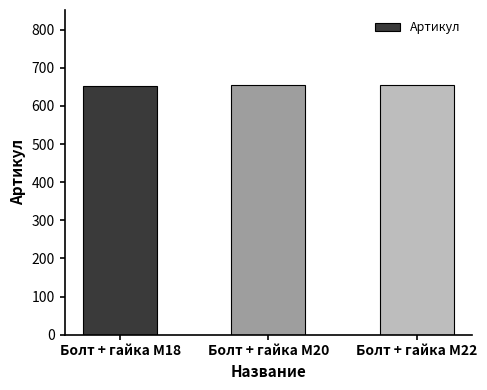

What is the smallest value displayed?

653